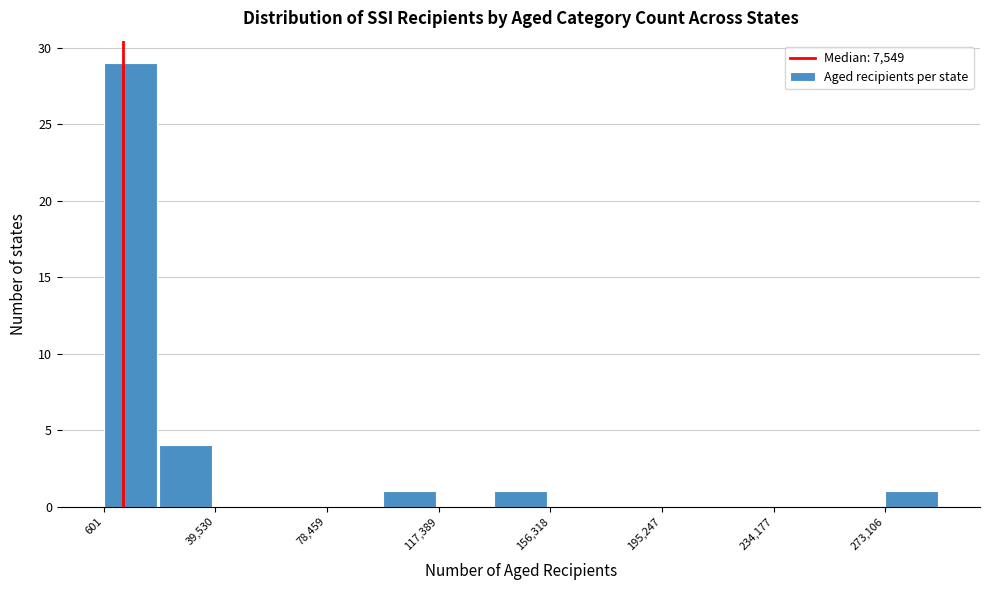

Around what value on the x-axis is the tallest bar? Give the approximate position of its centre, as read against the axis.

10000